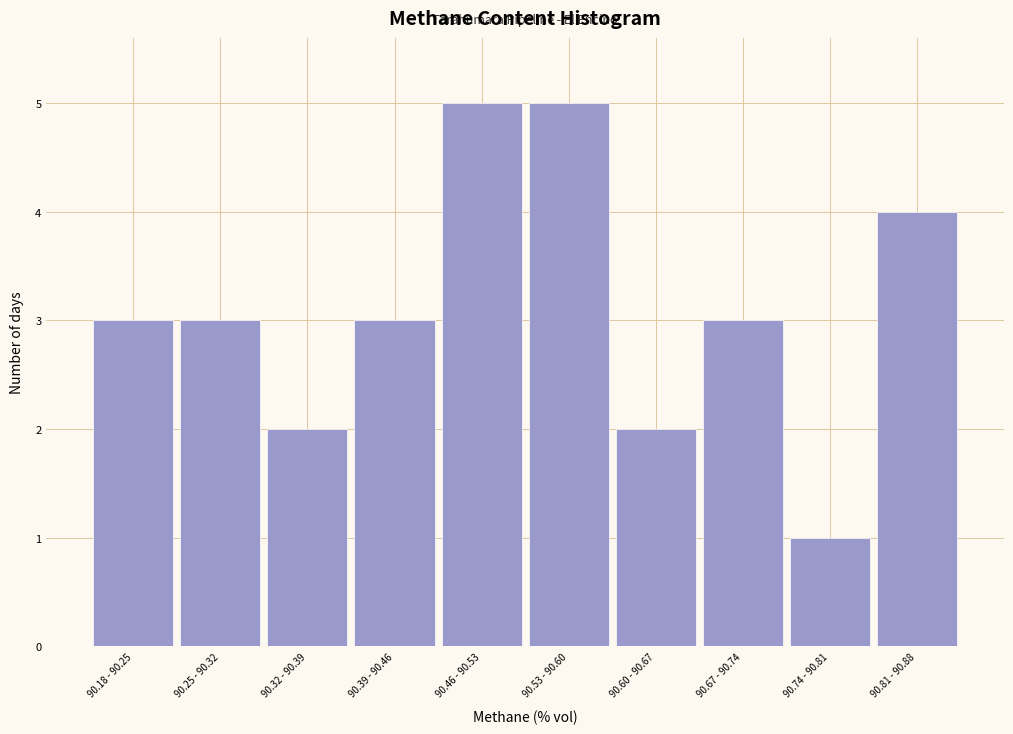

Reading left to right, transcribe all the data shown in this chart.

90.18 - 90.25=3	90.25 - 90.32=3	90.32 - 90.39=2	90.39 - 90.46=3	90.46 - 90.53=5	90.53 - 90.60=5	90.60 - 90.67=2	90.67 - 90.74=3	90.74 - 90.81=1	90.81 - 90.88=4